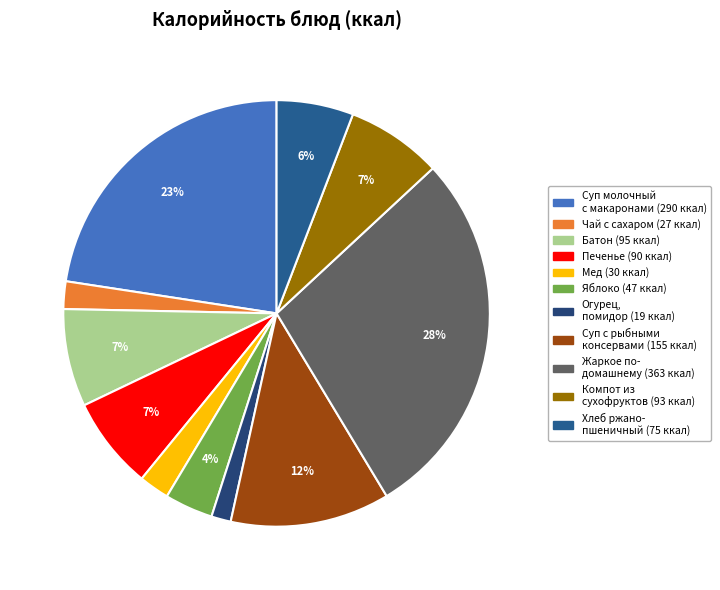

What is the largest slice in the pie chart?

Жаркое по- домашнему